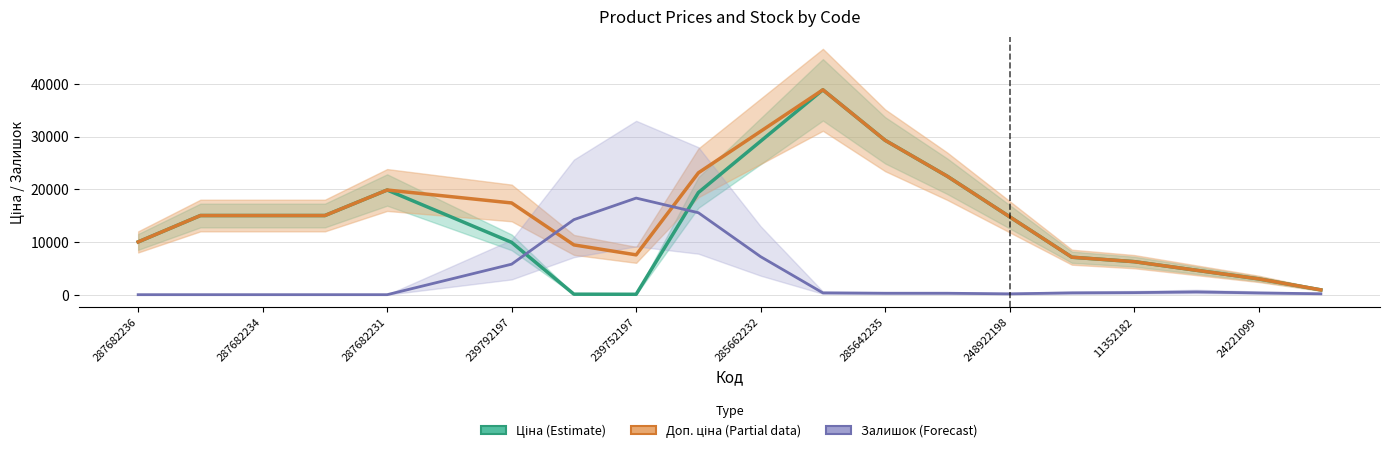

How many values in the Ціна (Estimate) series exceed 14893?

10